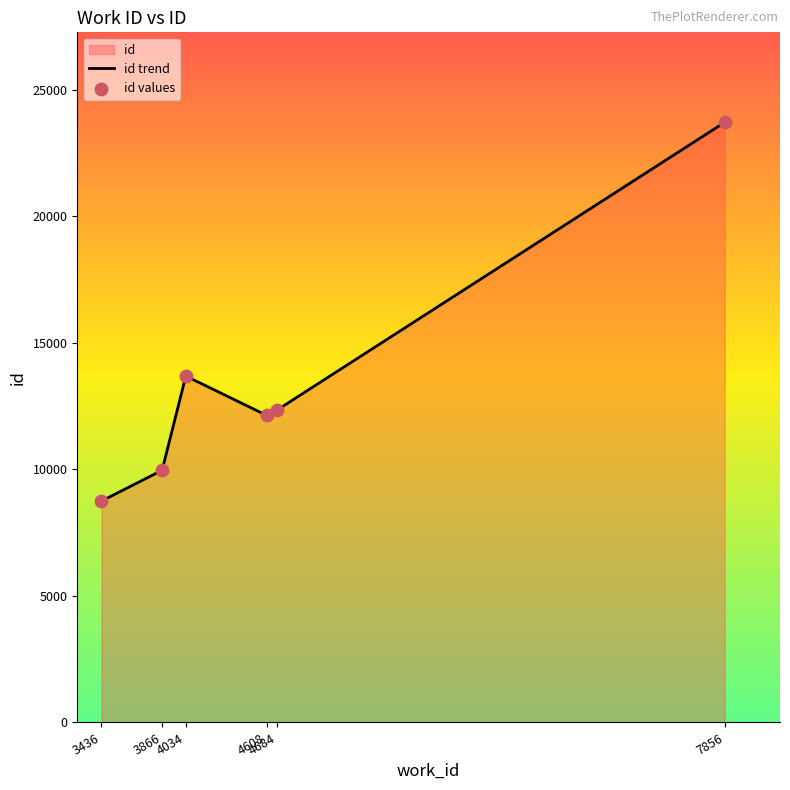

What is the sum of all values?

80580